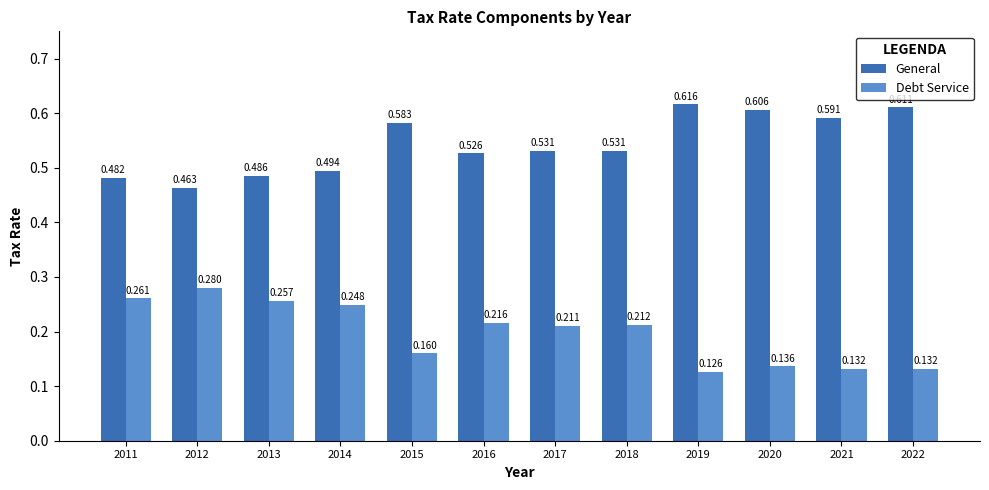

At which category does the chart reach its minimum across all series?

2019